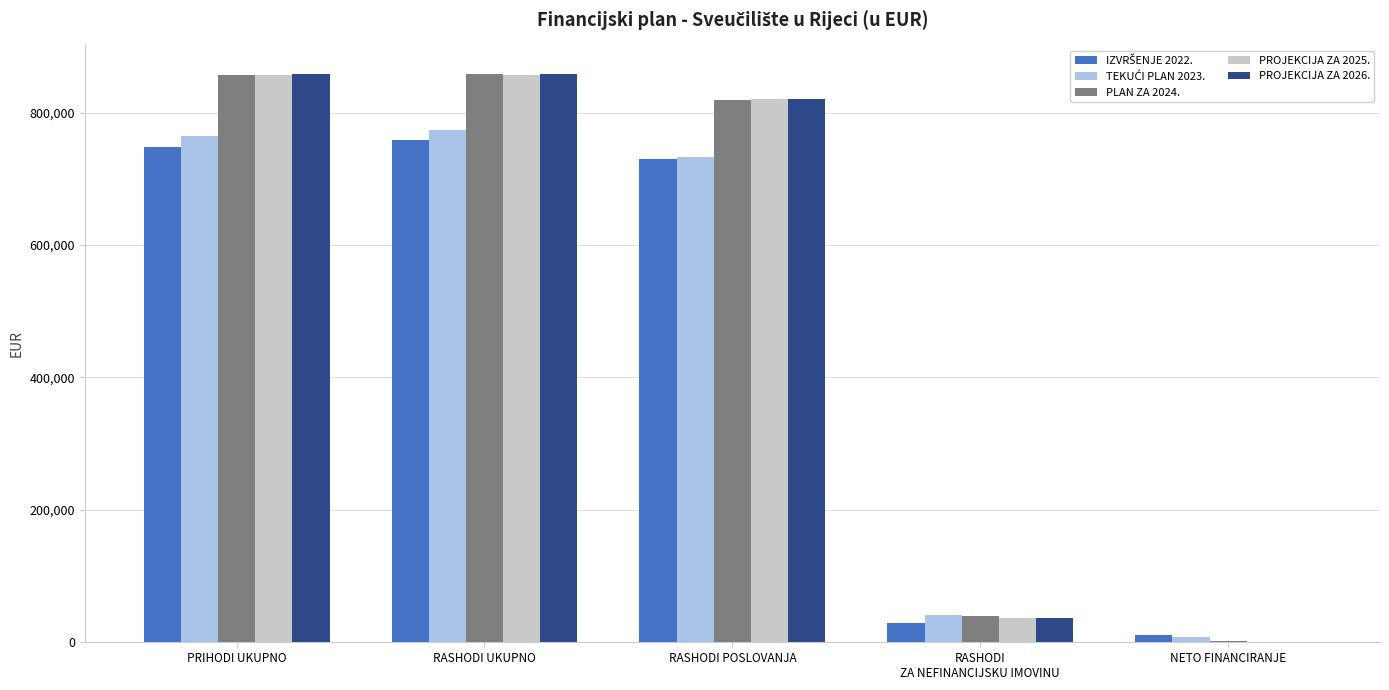

Is the value of PROJEKCIJA ZA 2026. at RASHODI POSLOVANJA greater than the value of PLAN ZA 2024. at NETO FINANCIRANJE?

Yes